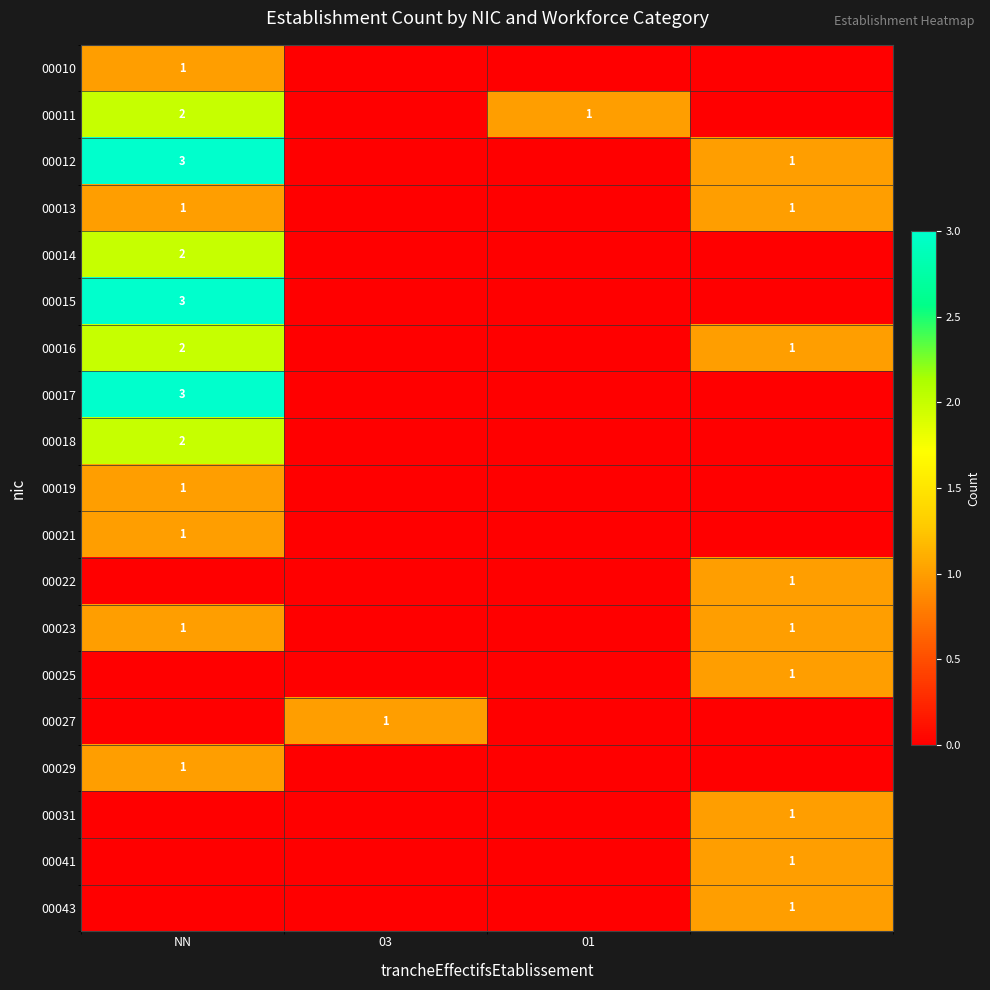

What is the spread (max minus min) of values at 03?

1